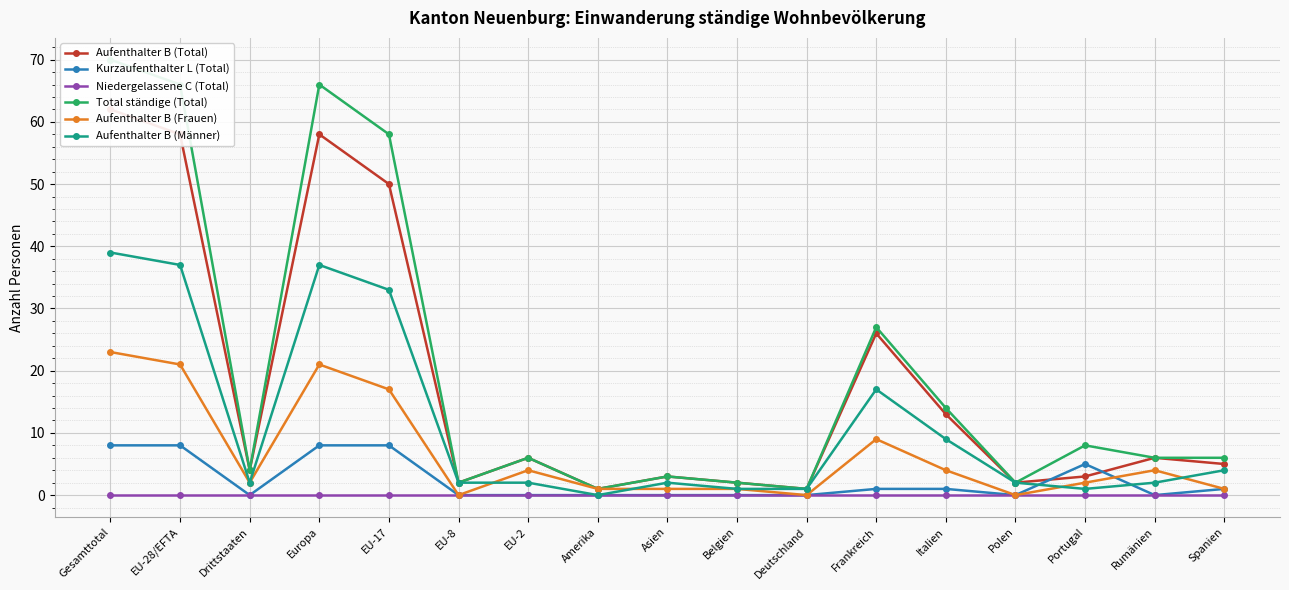

Reading left to right, transcribe all the data shown in this chart.

Aufenthalter B (Total): 62	58	4	58	50	2	6	1	3	2	1	26	13	2	3	6	5
Kurzaufenthalter L (Total): 8	8	0	8	8	0	0	0	0	0	0	1	1	0	5	0	1
Niedergelassene C (Total): 0	0	0	0	0	0	0	0	0	0	0	0	0	0	0	0	0
Total ständige (Total): 70	66	4	66	58	2	6	1	3	2	1	27	14	2	8	6	6
Aufenthalter B (Frauen): 23	21	2	21	17	0	4	1	1	1	0	9	4	0	2	4	1
Aufenthalter B (Männer): 39	37	2	37	33	2	2	0	2	1	1	17	9	2	1	2	4